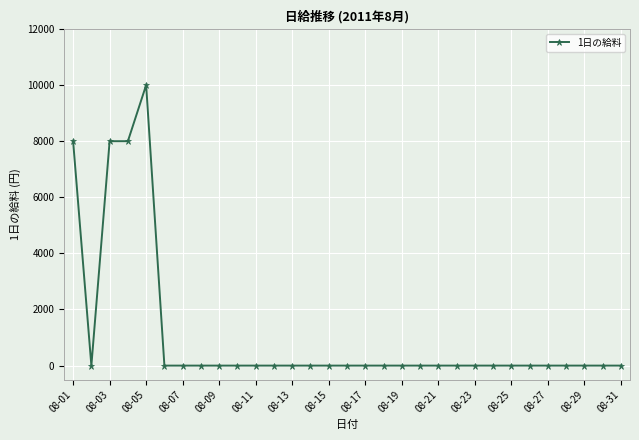

What is the sum of all values?

34000